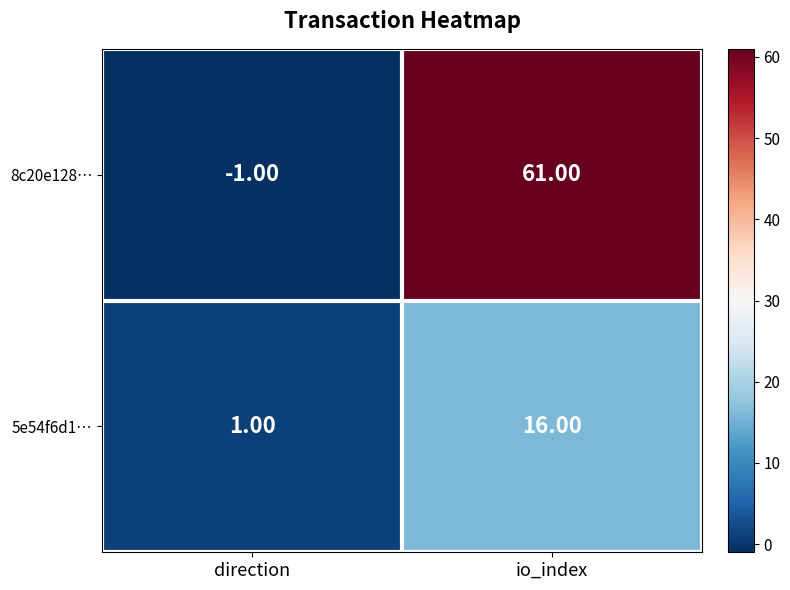

What is the sum of the 5e54f6d1… values at direction and io_index?

17